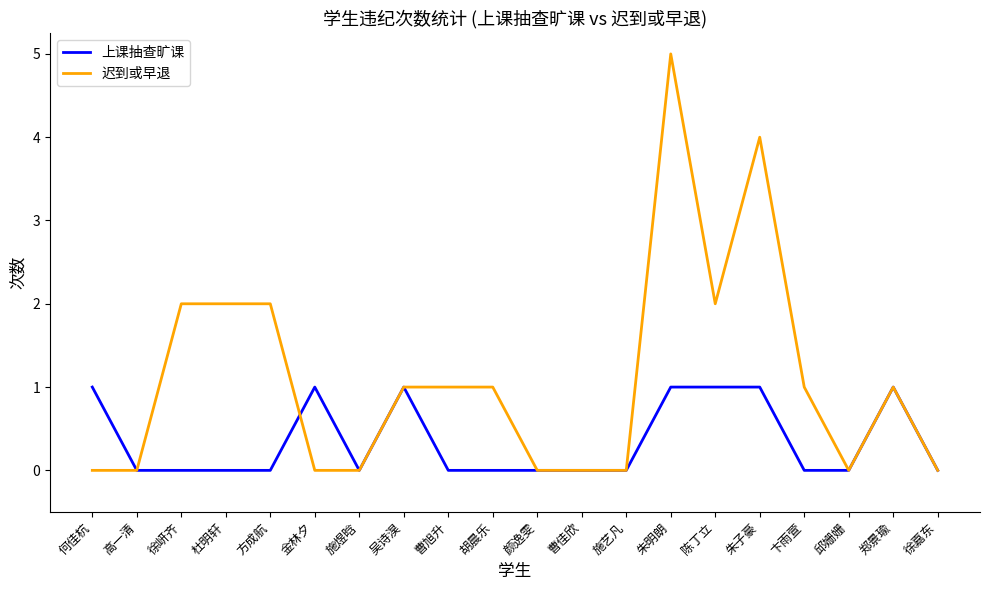

What position from the right is 施艺凡?

8